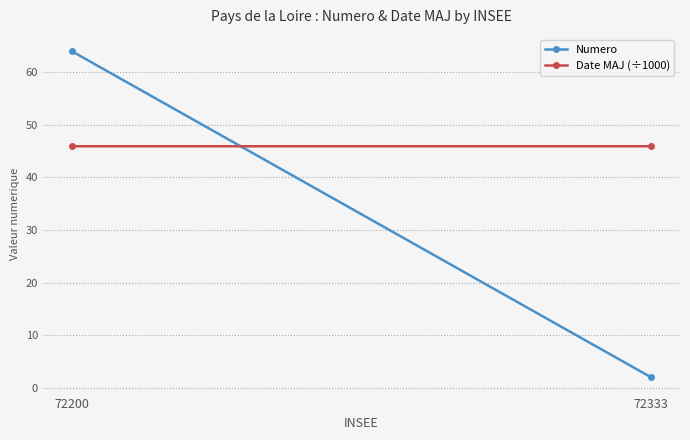

What value does the Date MAJ (÷1000) series have at 72333?

45.9